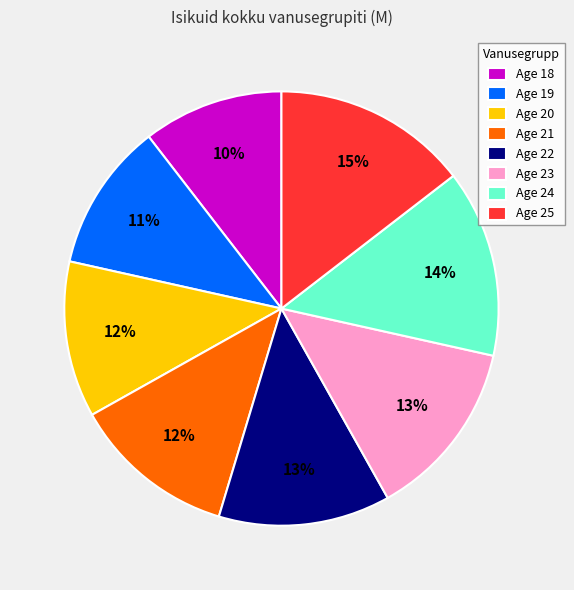

How many slices are in this pie chart?

8